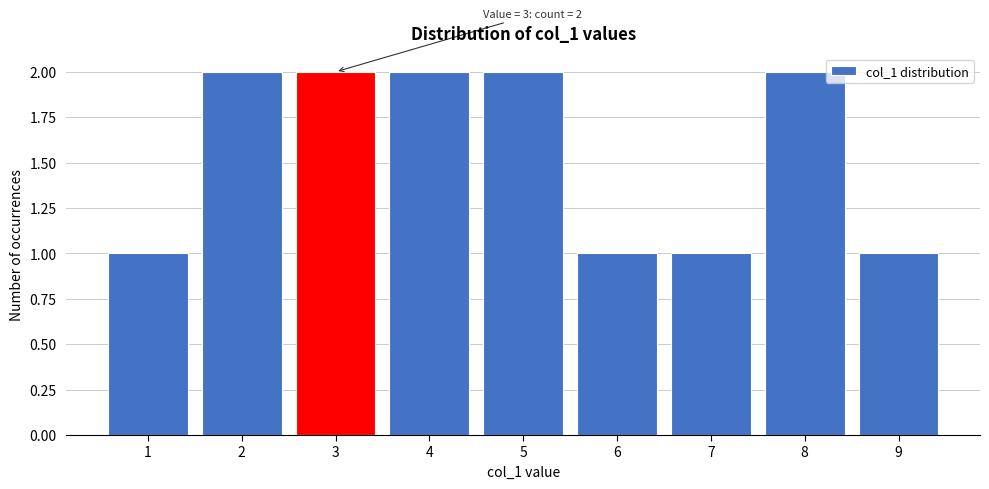

Reading left to right, transcribe all the data shown in this chart.

1	2	2	2	2	1	1	2	1